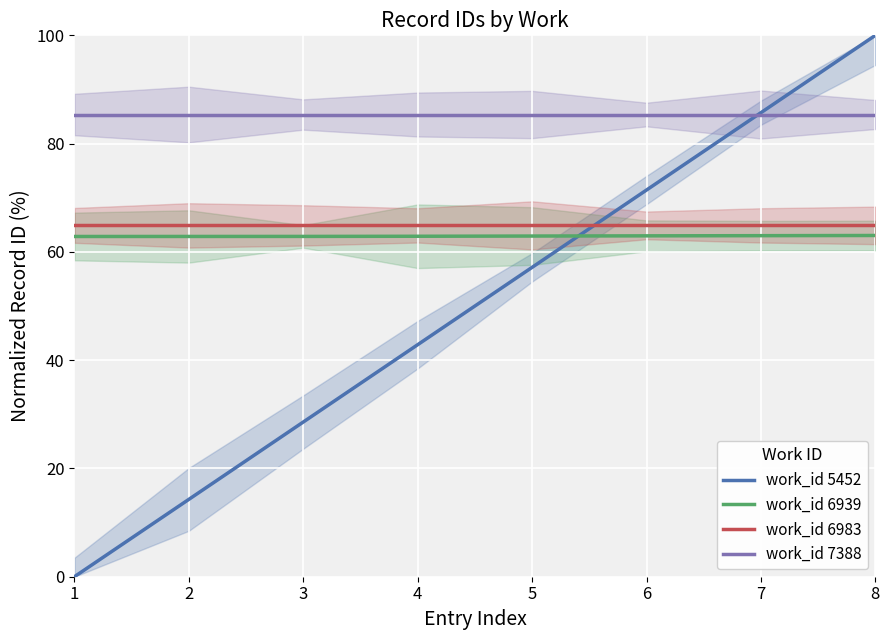

Which series has the largest range (max minus min)?

work_id 5452